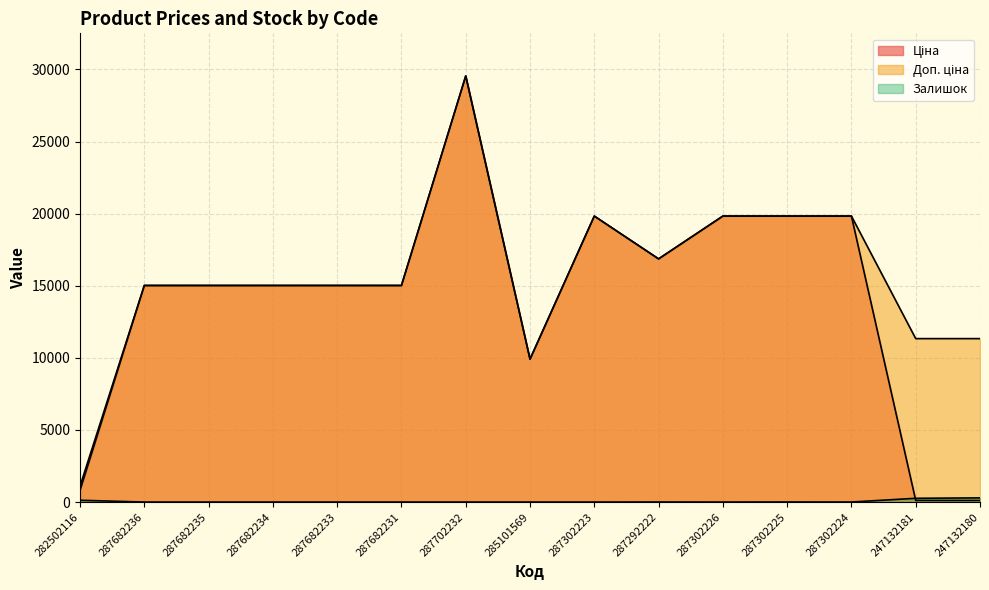

Reading left to right, list all the values displayed in this chart.

Ціна: 813.0	15019.2	15019.2	15019.2	15019.2	15019.2	29548.9	9908.5	19831.1	16863.2	19831.1	19831.1	19831.1	113.3	113.3
Доп. ціна: 1101.8	15019.2	15019.2	15019.2	15019.2	15019.2	29548.9	9908.5	19831.1	16863.2	19831.1	19831.1	19831.1	11334.0	11334.0
Залишок: 125.0	0.0	0.0	0.0	0.0	0.0	0.0	0.0	0.0	4.0	1.0	5.0	3.0	260.0	290.0